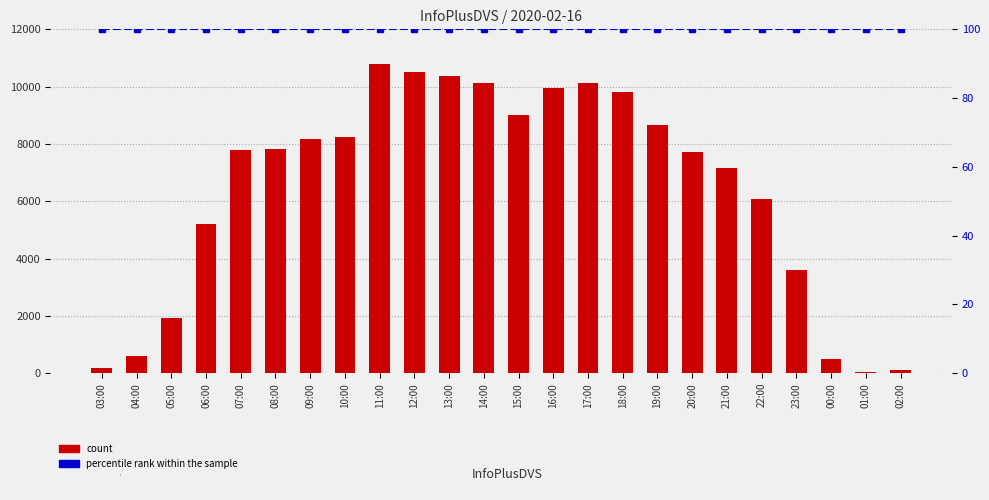

List the series in order of their peak value, highest first.

count, percentile rank within the sample